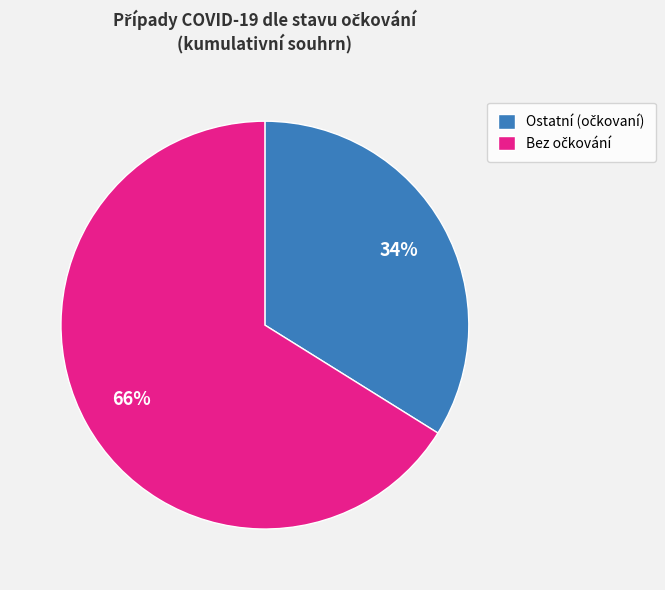

To the nearest percent, what is the average slice percentage?

50%